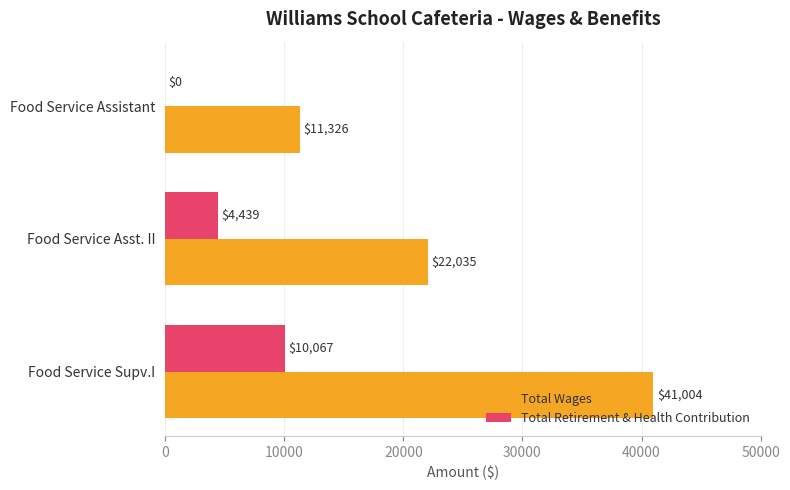

Is the value of Total Wages at Food Service Supv.I greater than the value of Total Retirement & Health Contribution at Food Service Assistant?

Yes